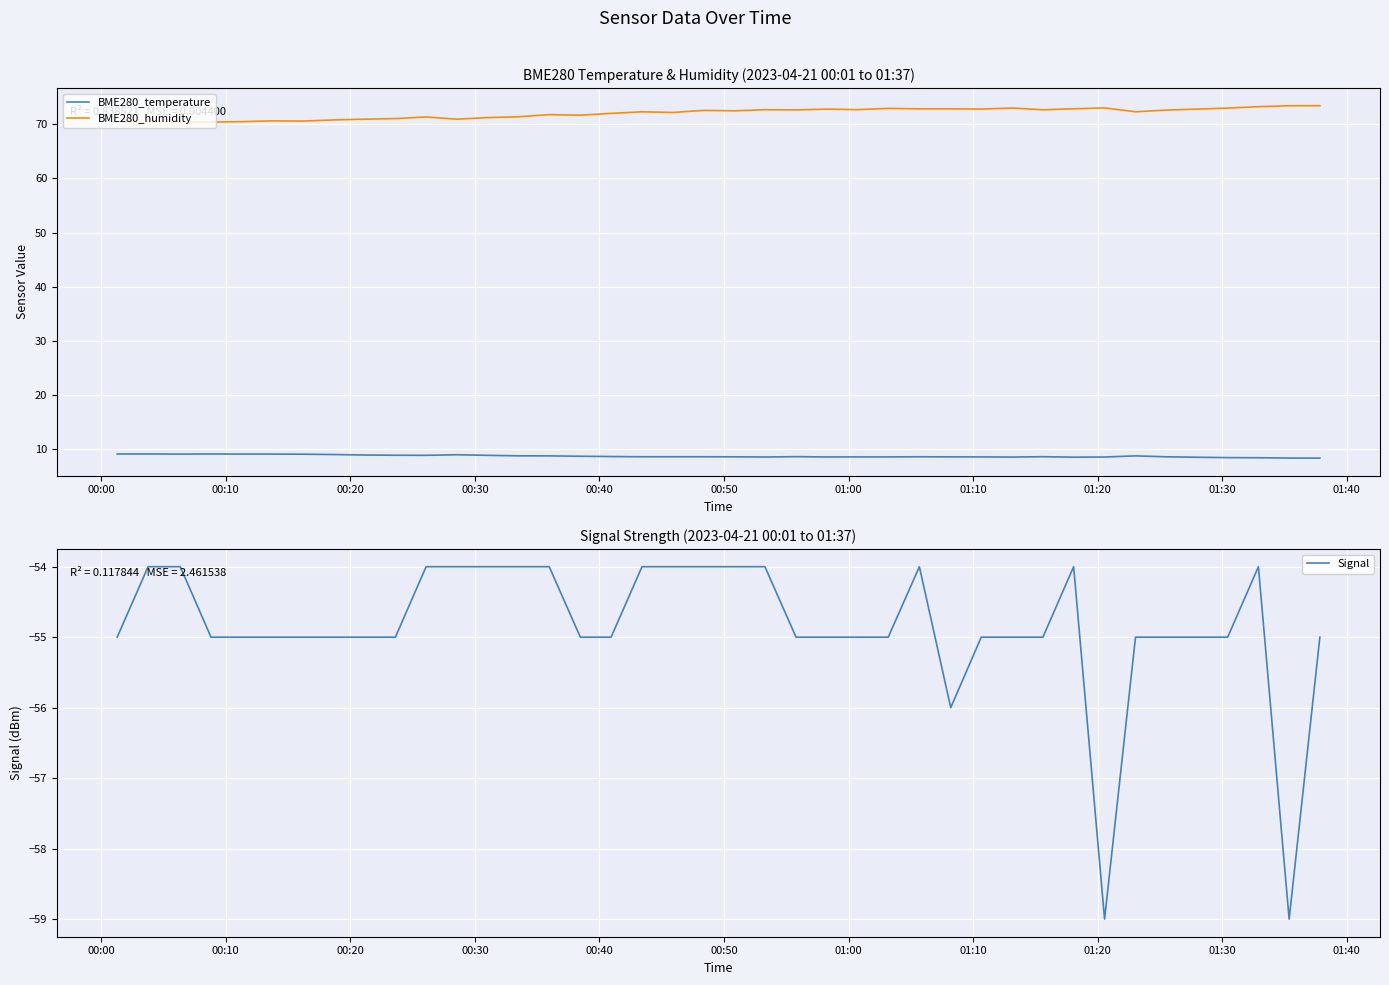

True or false: BME280_humidity and BME280_temperature intersect in this chart.

False